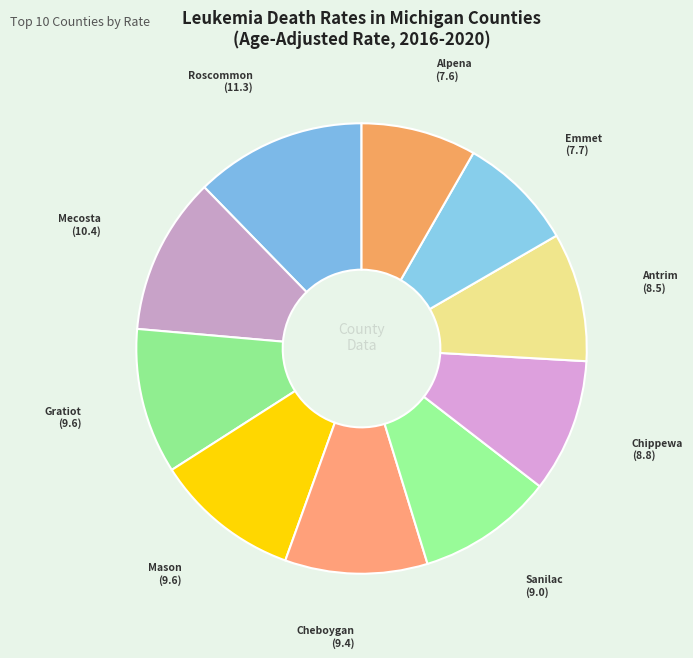

Rank the categories by value from lowest to highest.

Alpena County, Emmet County, Antrim County, Chippewa County, Sanilac County, Cheboygan County, Gratiot County, Mason County, Mecosta County, Roscommon County